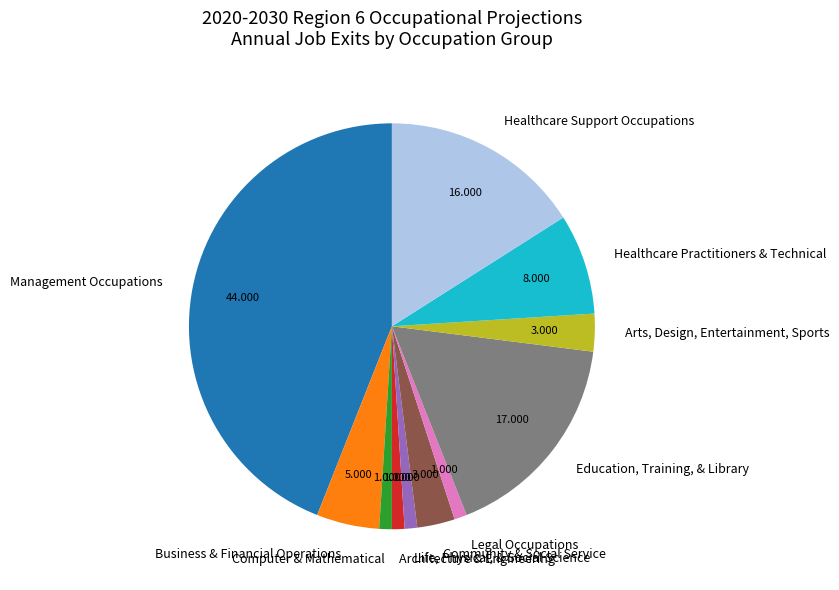

Is there any slice that represents more than half of the pie?

No